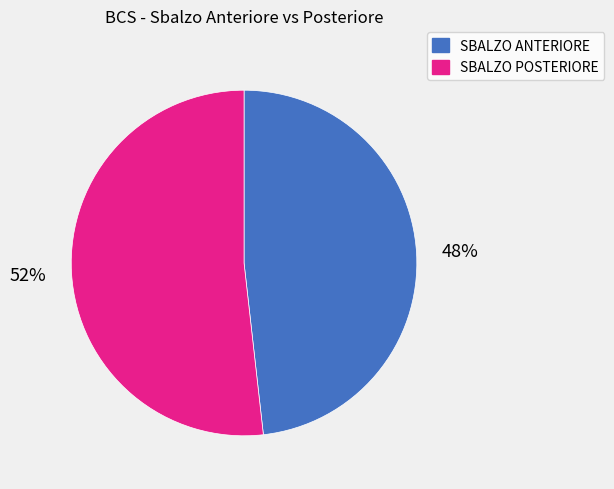

Does any single category account for the majority?

Yes